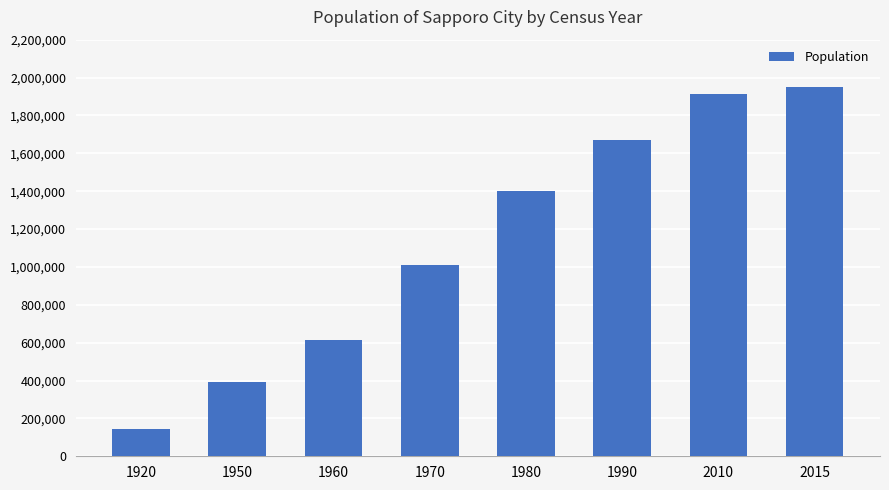

Reading left to right, transcribe all the data shown in this chart.

144630	393756	615628	1010123	1401757	1671742	1913545	1952356